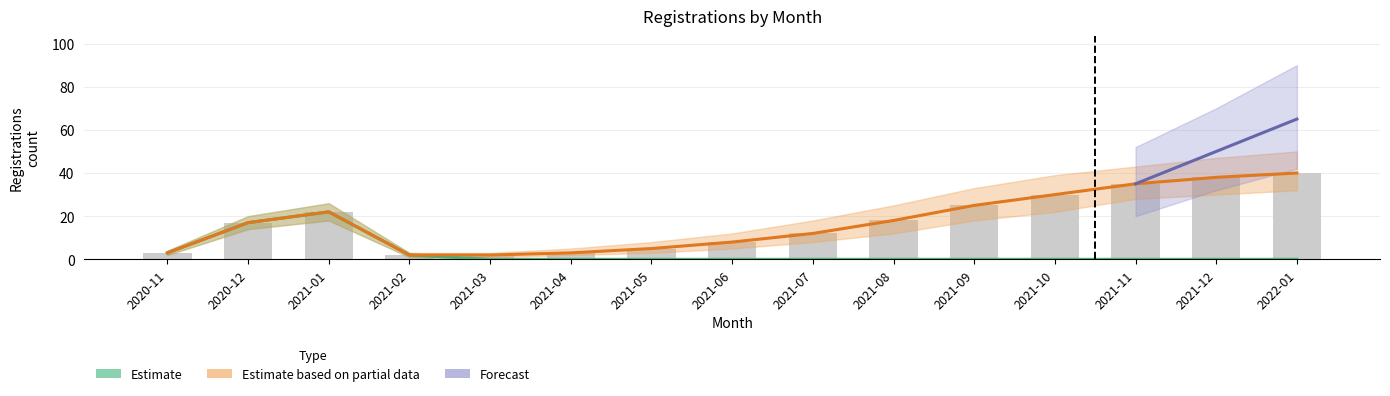

Is it true that Estimate equals 15 at 2021-06?

False